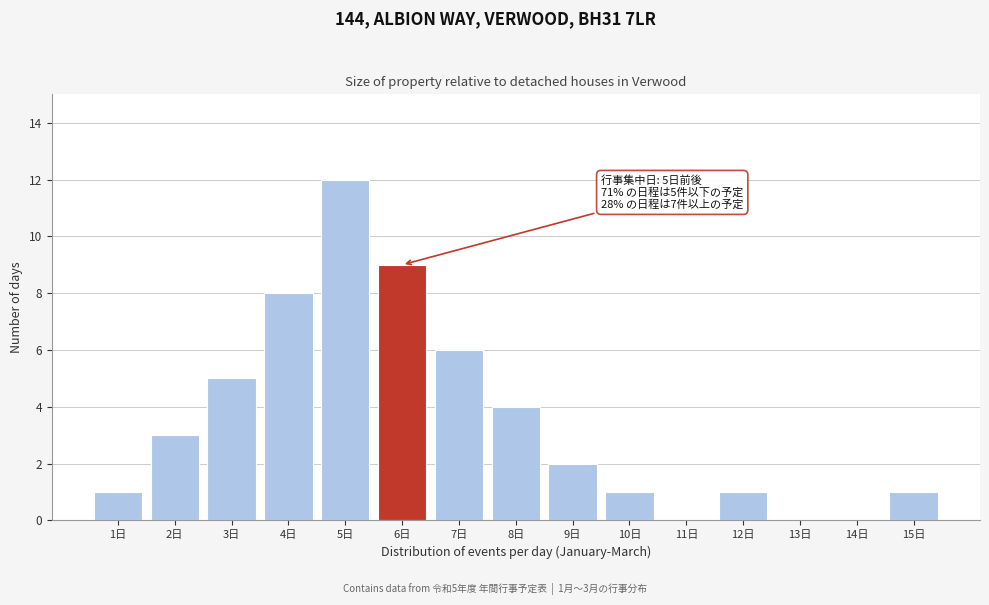

Reading right to left, what are all the values shown in this chart?

15日=1	14日=0	13日=0	12日=1	11日=0	10日=1	9日=2	8日=4	7日=6	6日=9	5日=12	4日=8	3日=5	2日=3	1日=1